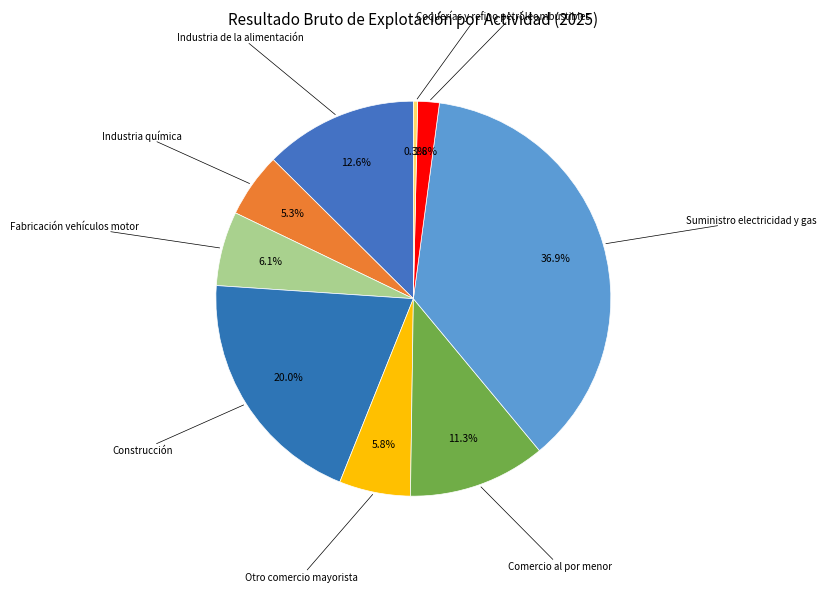

How many segments does this pie chart have?

9